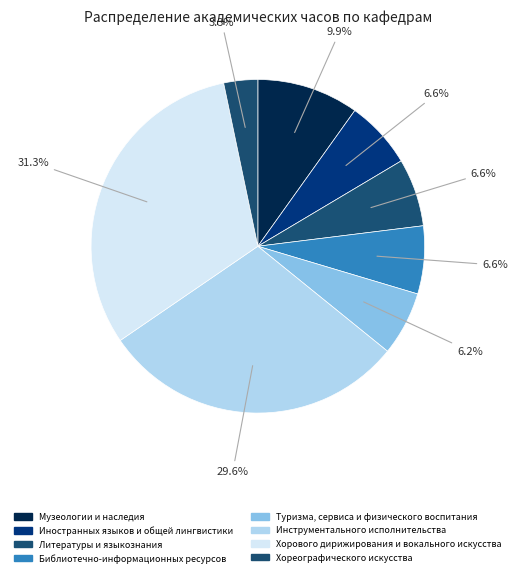

To the nearest percent, what percentage of the pie is Туризма, сервиса и физического воспитания?

6%